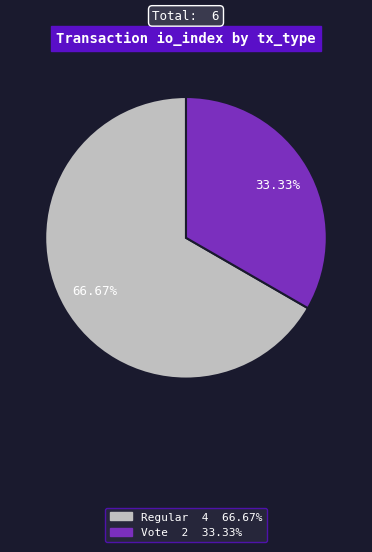

What is the largest slice in the pie chart?

Regular